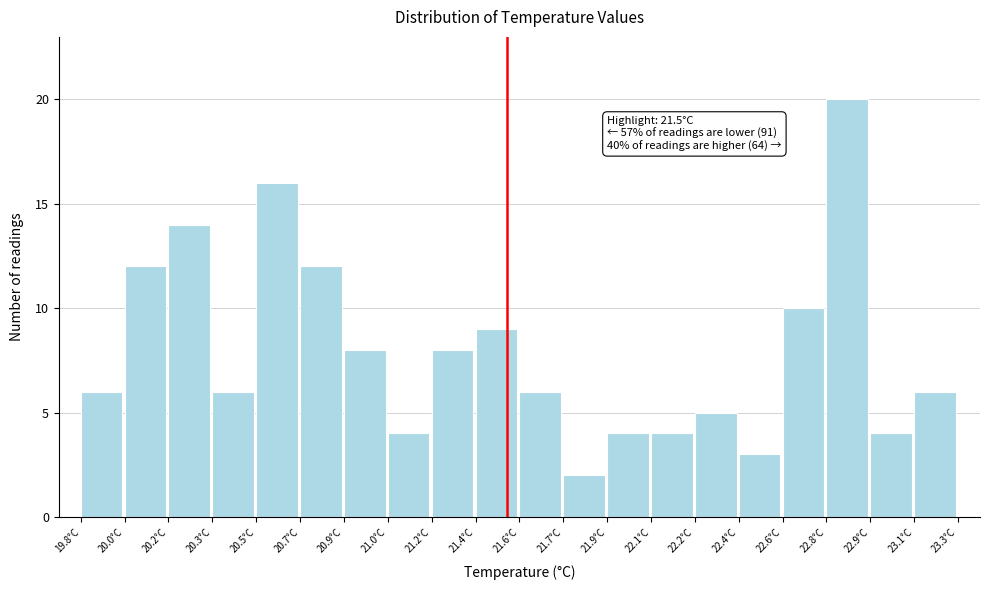

Reading left to right, what are all the values shown in this chart?

6	12	14	6	16	12	8	4	8	9	6	2	4	4	5	3	10	20	4	6